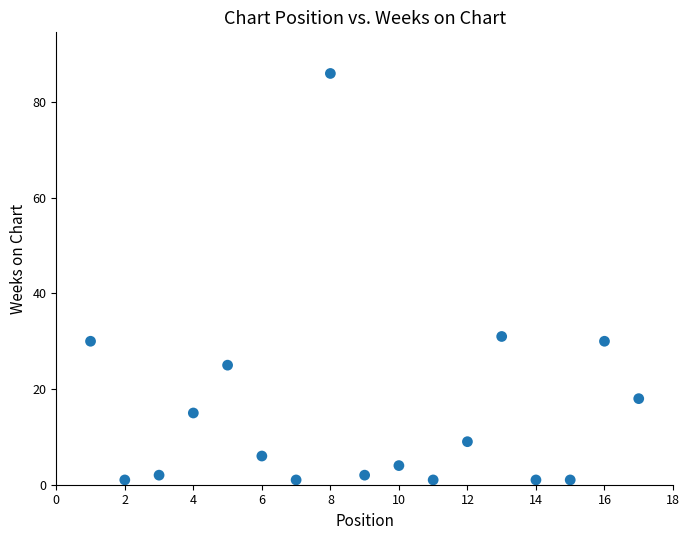

What is the range of X values (max minus min)?

16